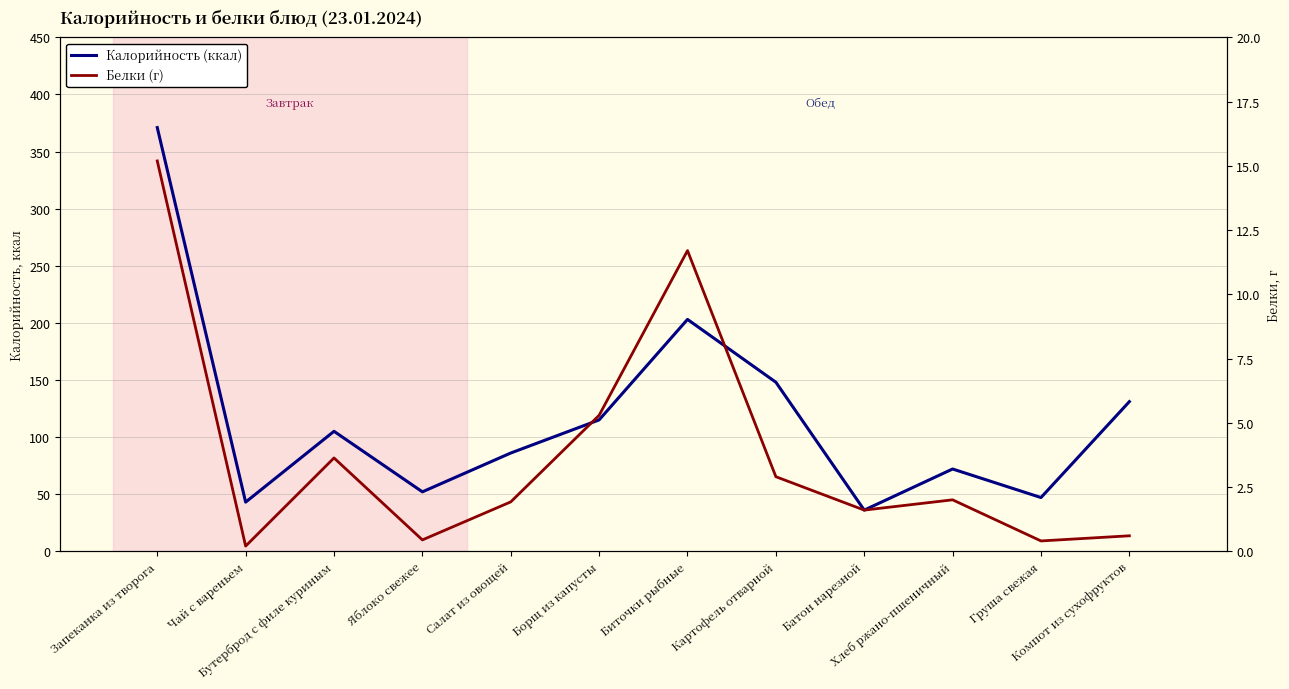

Is it true that Белки (г) equals 3.9 at Биточки рыбные?

False